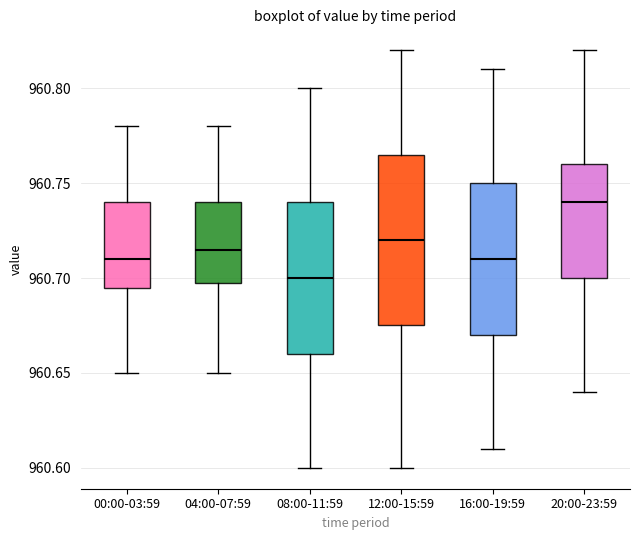

Which box is the tallest, from its lower edge to its upper edge?

12:00-15:59